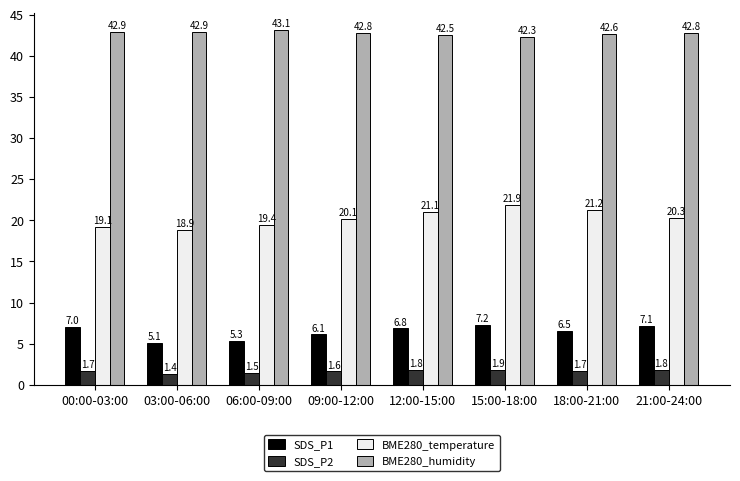

What is the label of the 3rd bar from the right?

15:00-18:00